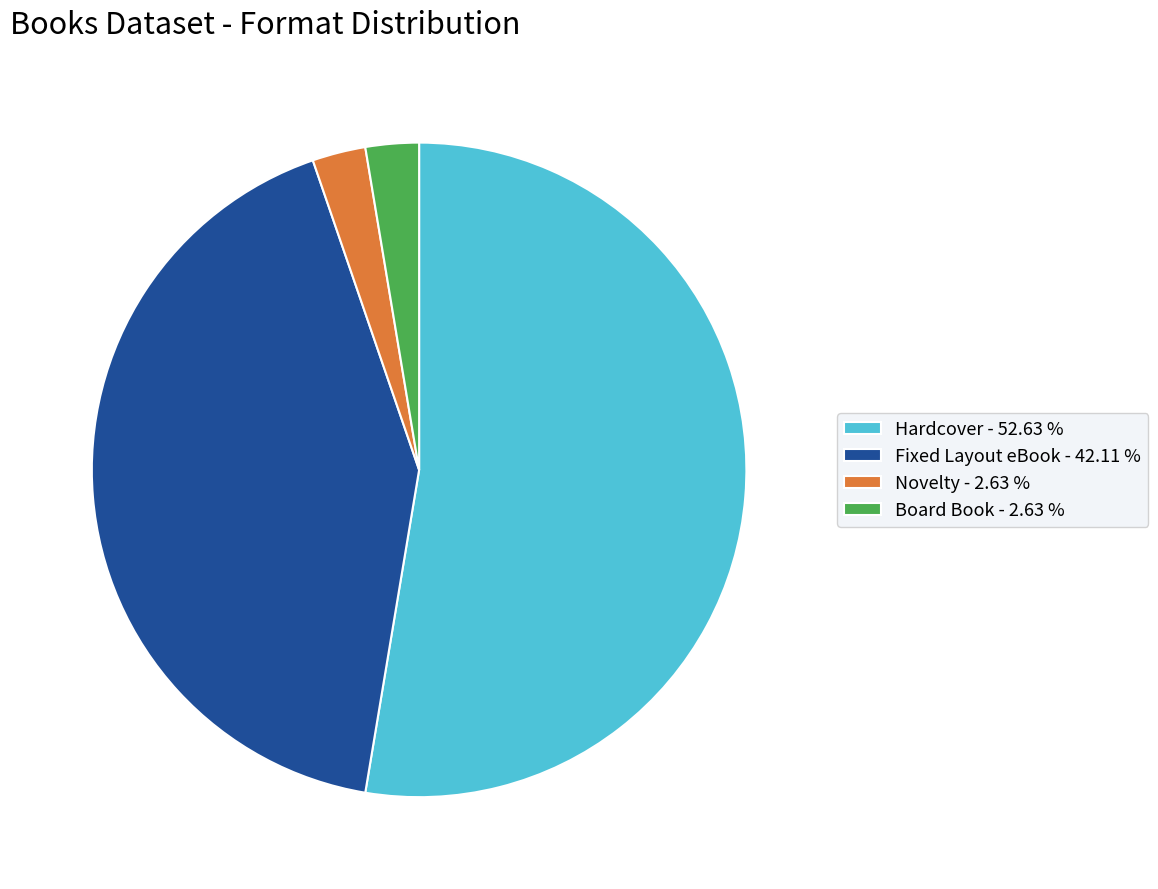

Which category has the biggest portion of the pie?

Hardcover